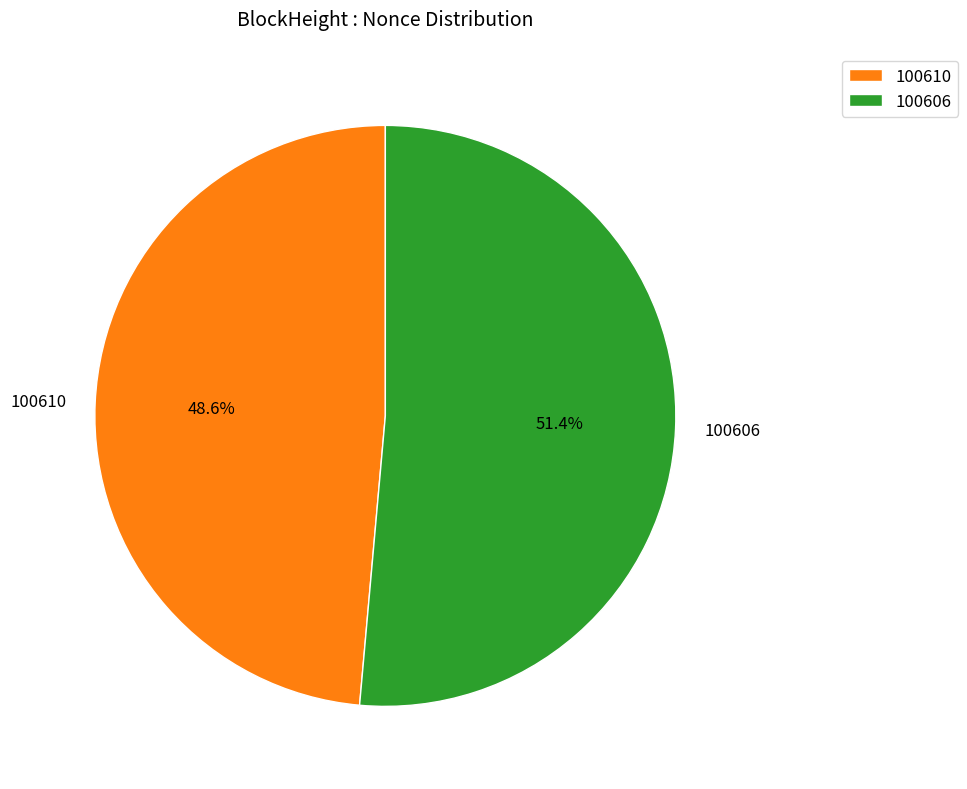

What percentage do 100610 and 100606 together represent?

100.0%